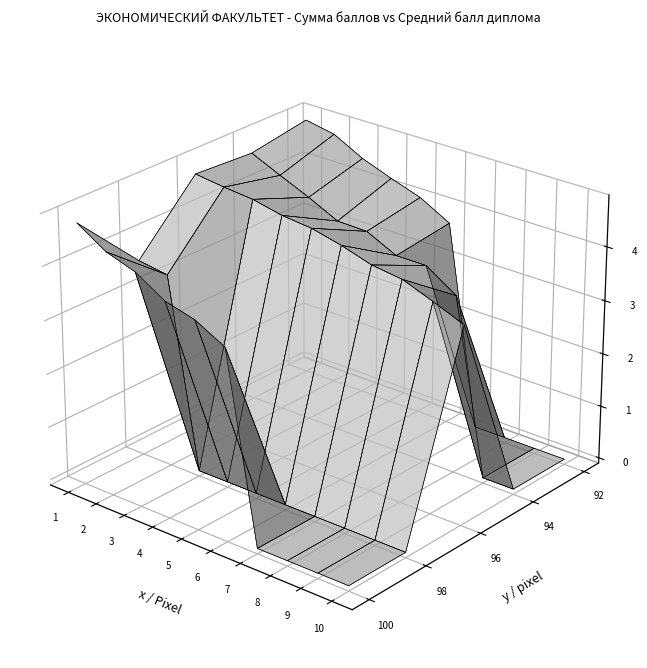

Where is 2 nearest to the value 4?

16